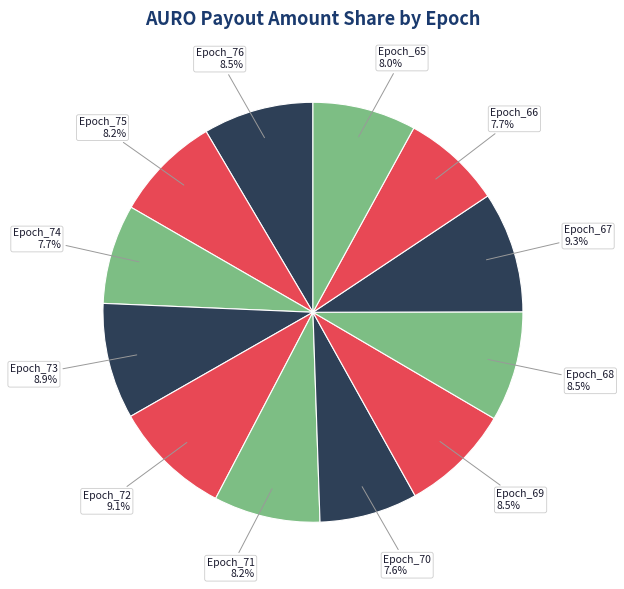

Does any single category account for the majority?

No